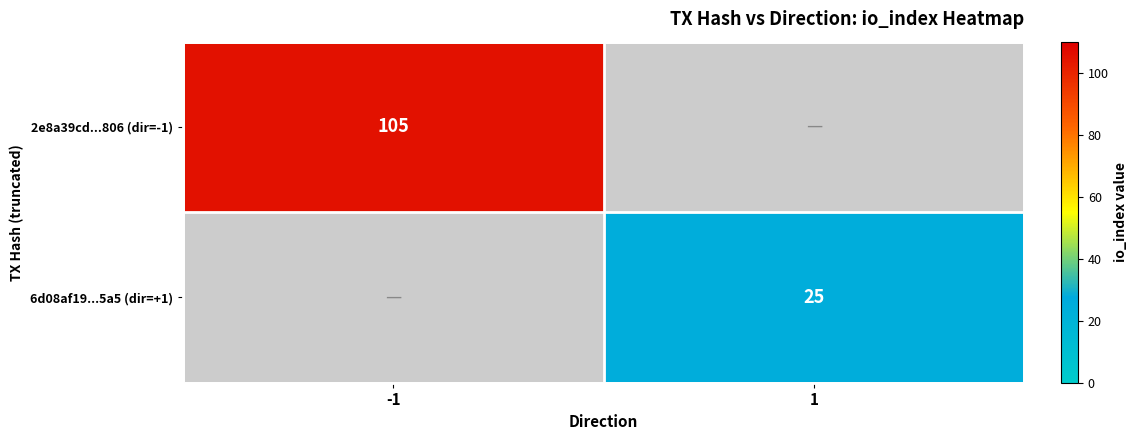

The 2e8a39cd...806 (dir=-1) series shows 105 at -1. True or false?

True